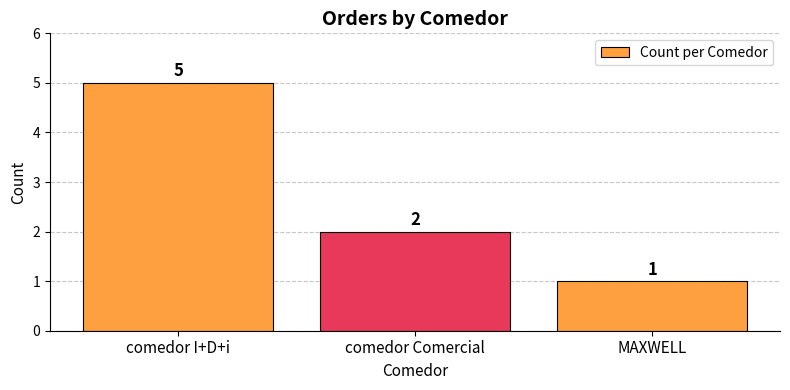

List the labels in order of value, smallest first.

MAXWELL, comedor Comercial, comedor I+D+i